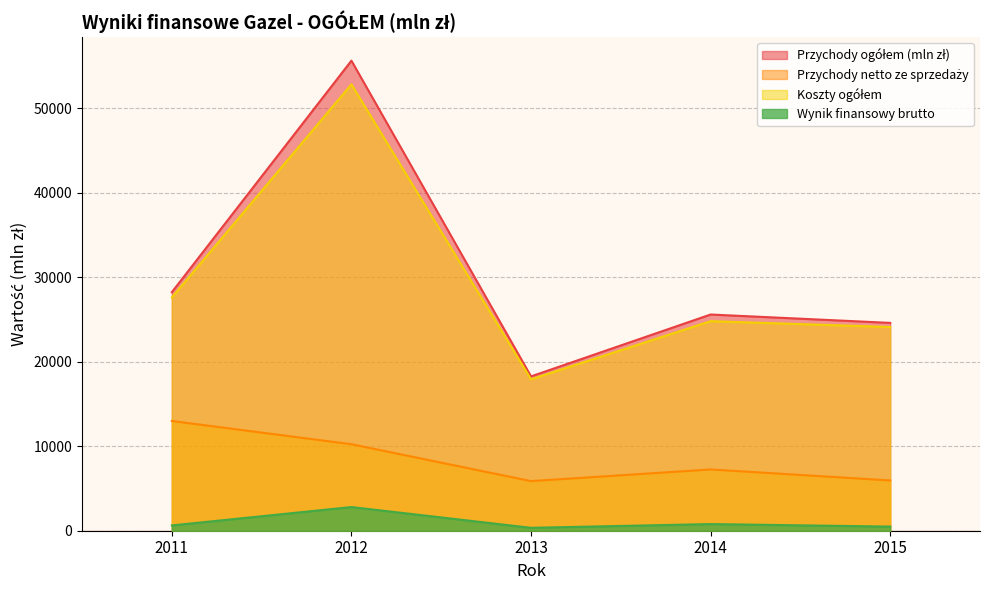

What is the average value of the Koszty ogółem series?

29467.4